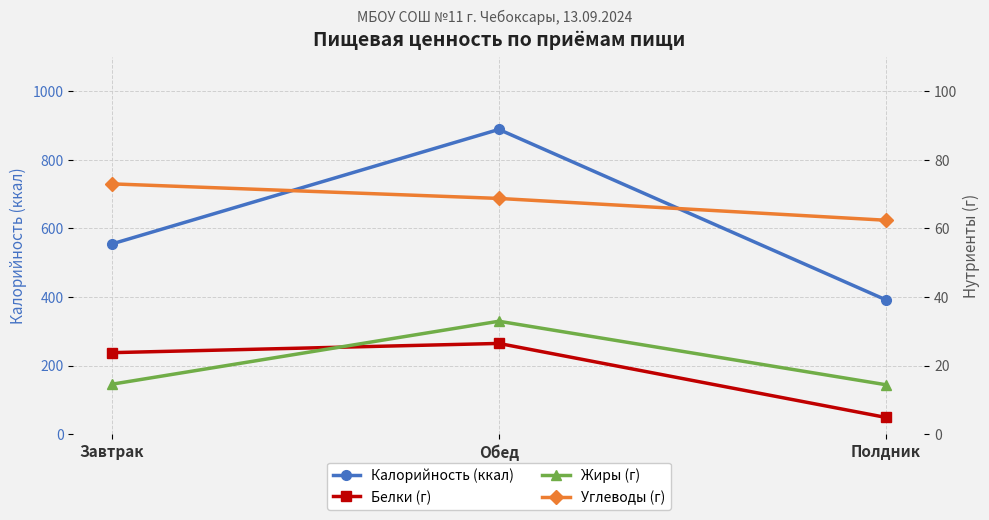

Reading left to right, what are all the values shown in this chart?

Калорийность (ккал): Завтрак=555.0	Обед=889.0	Полдник=392.0
Белки (г): Завтрак=23.8	Обед=26.4	Полдник=4.9
Жиры (г): Завтрак=14.6	Обед=32.9	Полдник=14.4
Углеводы (г): Завтрак=73.0	Обед=68.8	Полдник=62.4